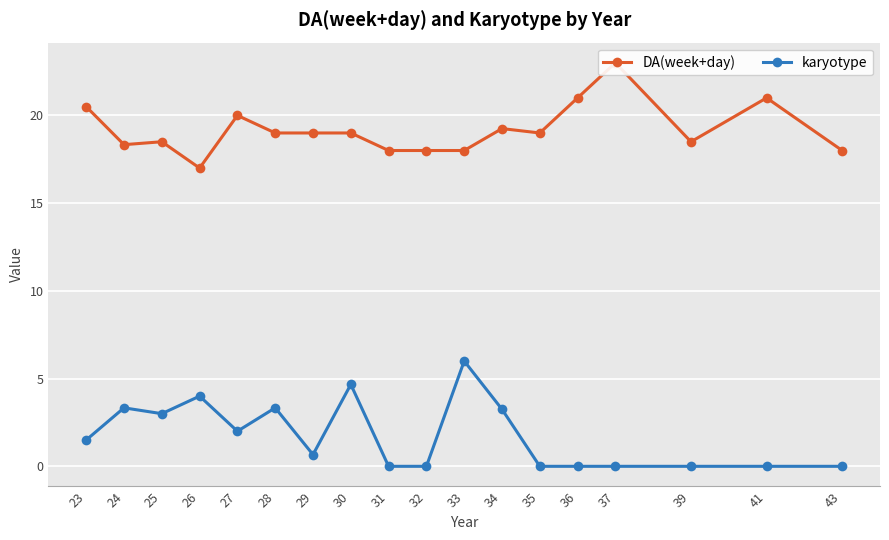

What is the sum of all DA(week+day) values?

345.1